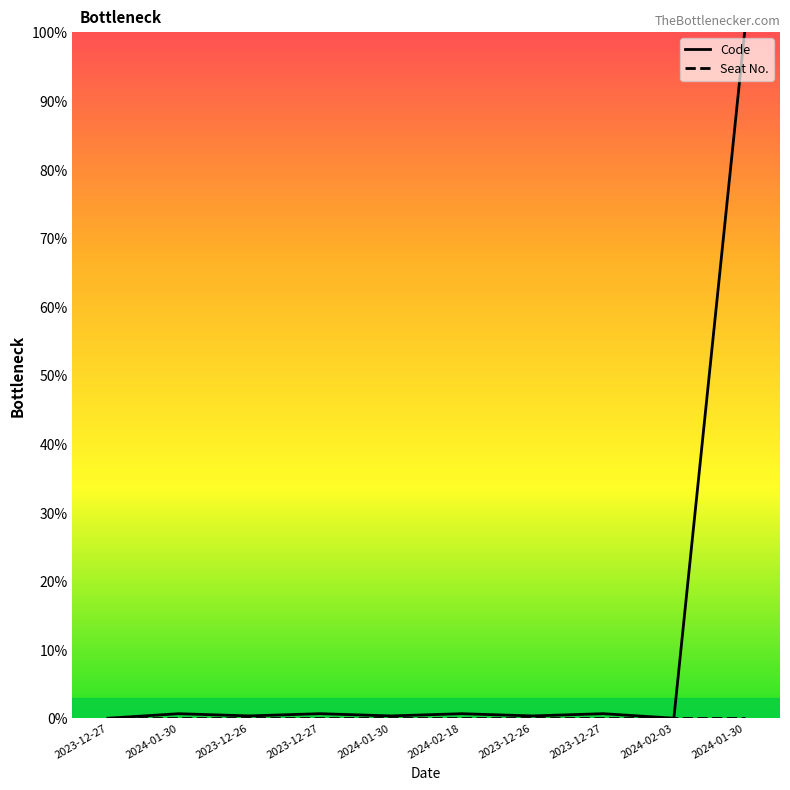

True or false: Code and Seat No. intersect in this chart.

False